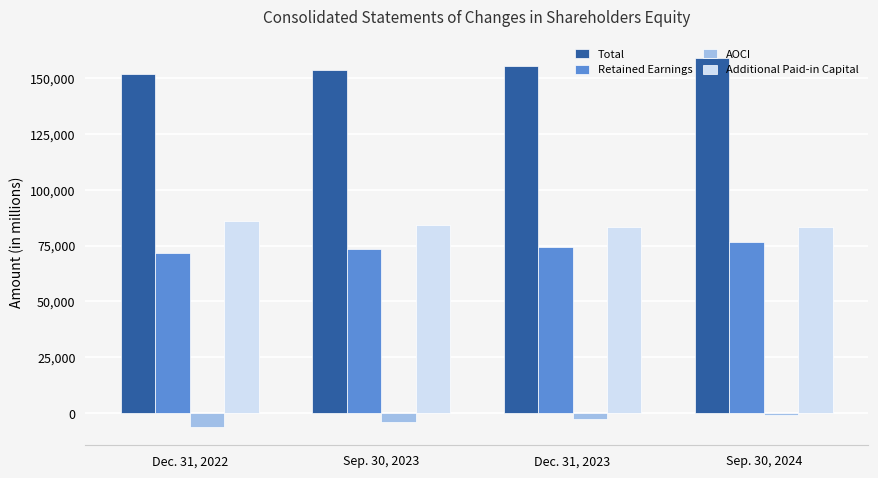

List the labels in order of Additional Paid-in Capital value, smallest first.

Sep. 30, 2024, Dec. 31, 2023, Sep. 30, 2023, Dec. 31, 2022